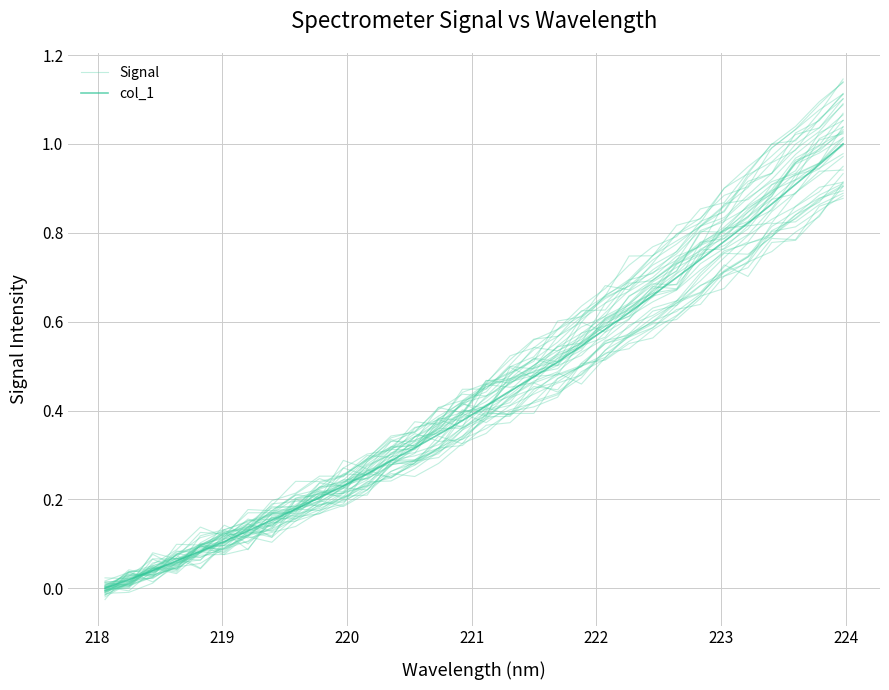

In Signal, how many points are higher than both neighbors (excluding endpoints)?

2